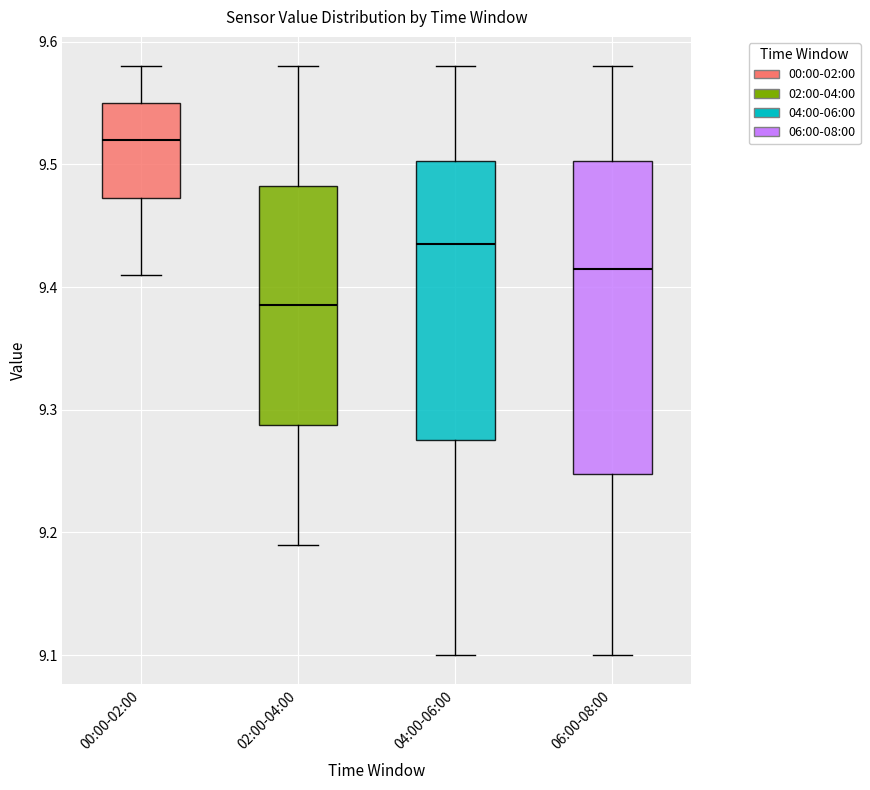

Where is the lower edge of the box for 00:00-02:00 on the y-axis? The values are not printed on the chart, so give them approximately, as read against the axis.

9.47